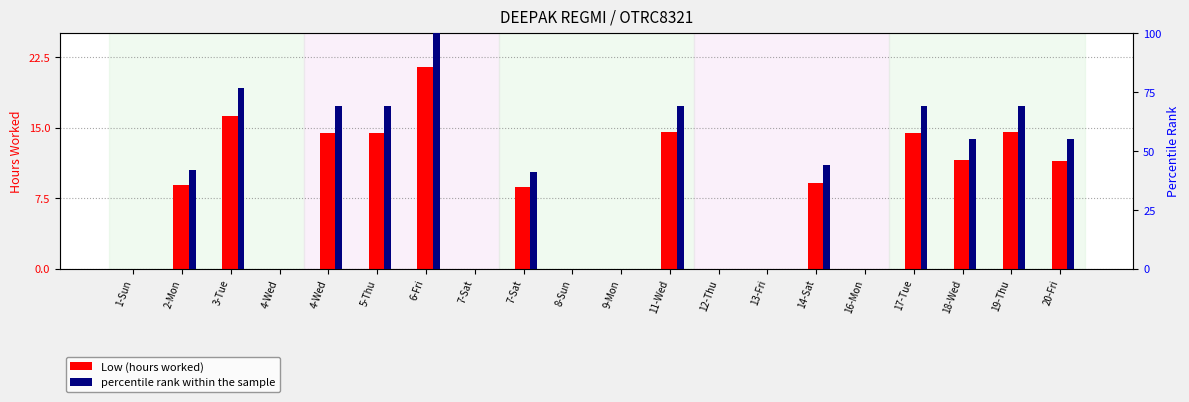

Reading left to right, extract all data points from this chart.

Low (hours worked): 0.0	8.9	16.3	0.0	14.4	14.4	21.5	0.0	8.7	0.0	0.0	14.5	0.0	0.0	9.1	0.0	14.4	11.5	14.5	11.5
percentile rank: 0.0	42.0	77.0	0.0	69.0	69.0	100.0	0.0	41.0	0.0	0.0	69.0	0.0	0.0	44.0	0.0	69.0	55.0	69.0	55.0